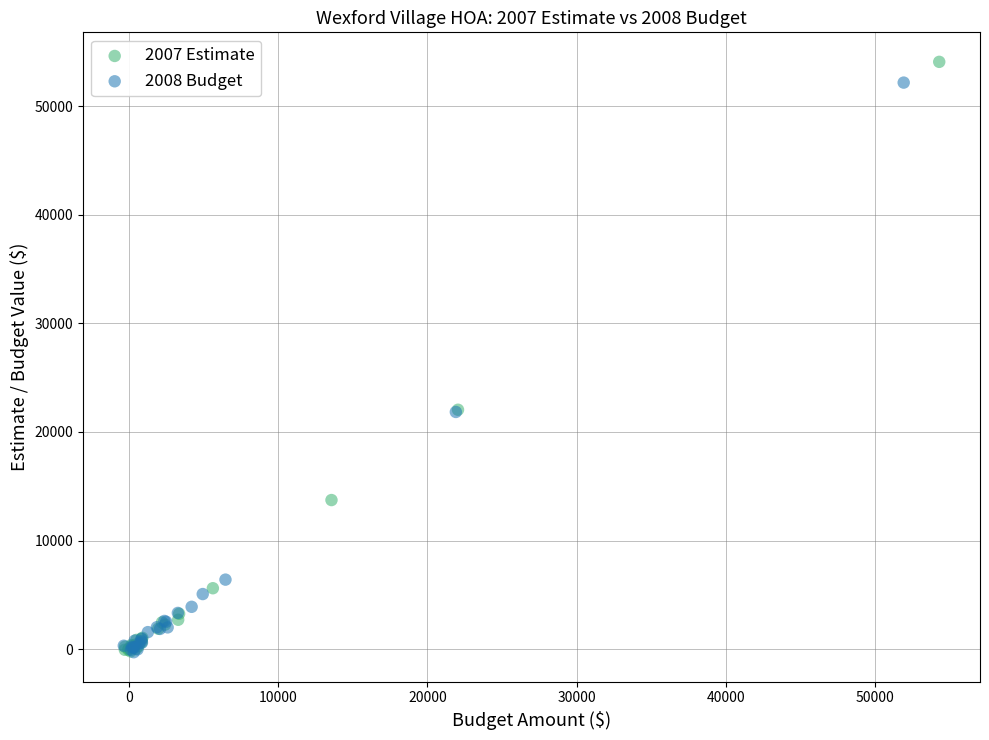

Which series has the widest spread of Y values?

2007 Estimate